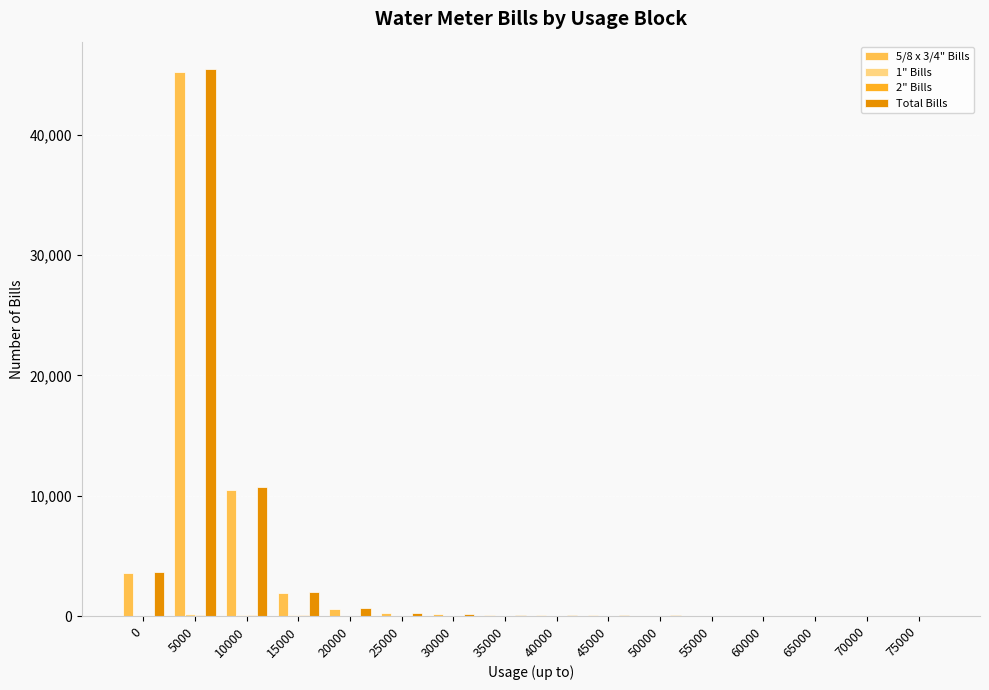

What is the sum of the Total Bills values at 60000 and 5000?

45493